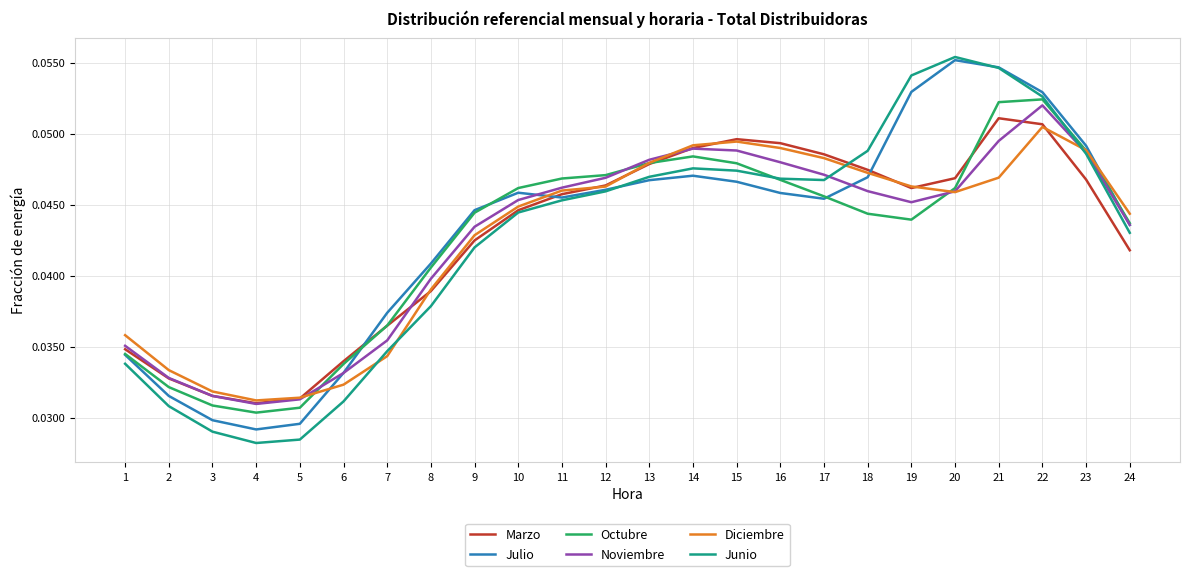

Which series changed the most between 17 and 24?

Marzo